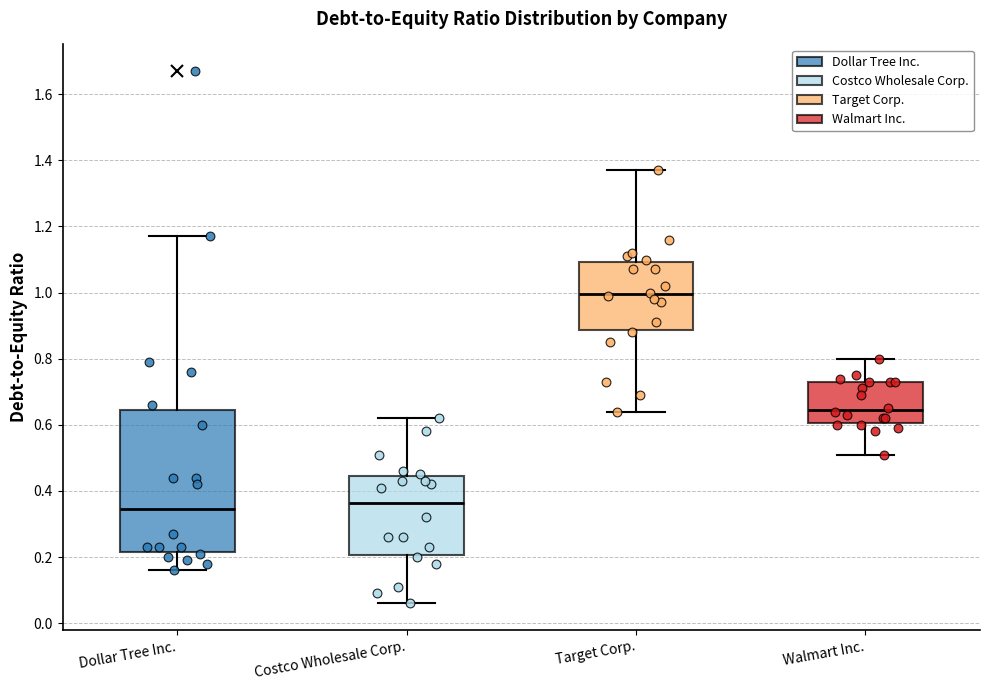

Which box has the lowest median line?

Dollar Tree Inc.